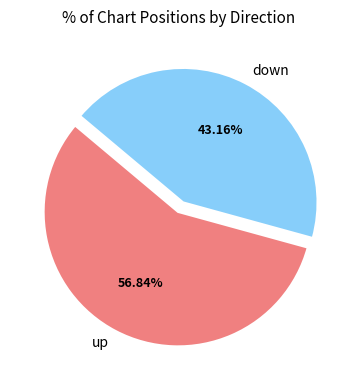

Which slice represents more than half of the pie?

up